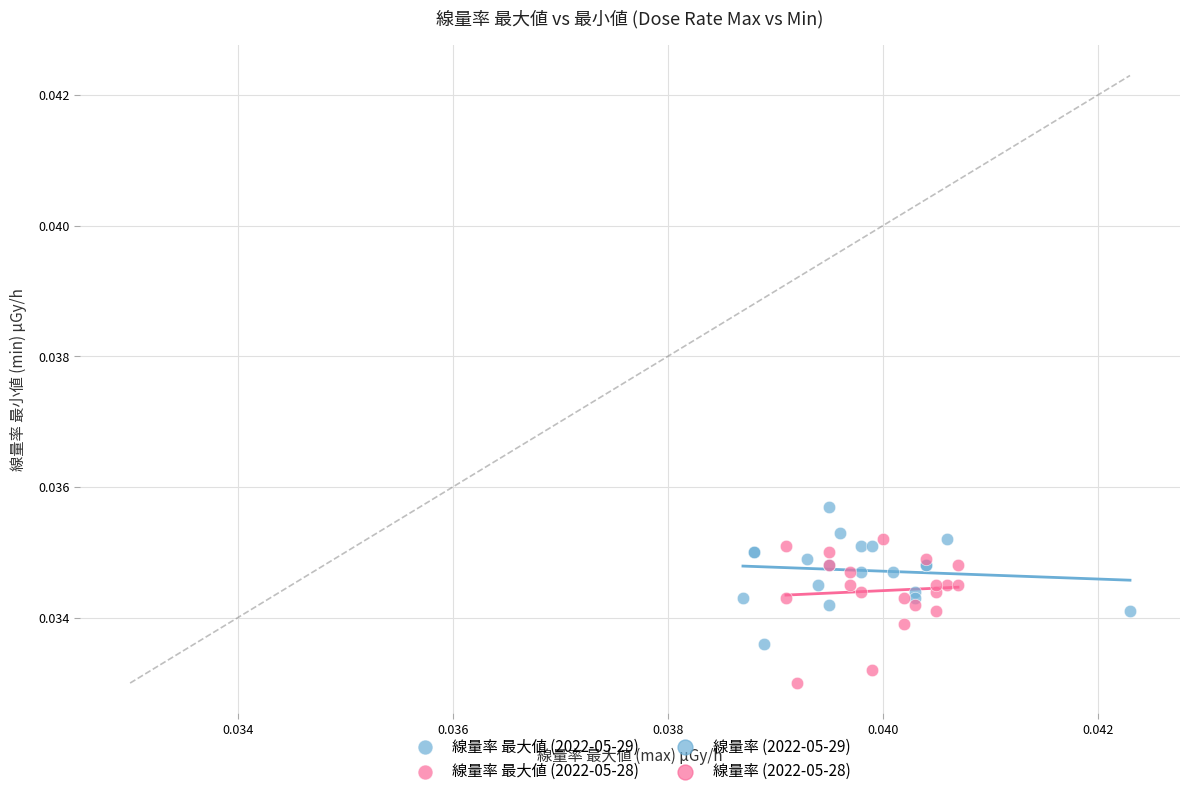

Which series reaches the minimum Y coordinate?

線量率 最大値 (2022-05-28)